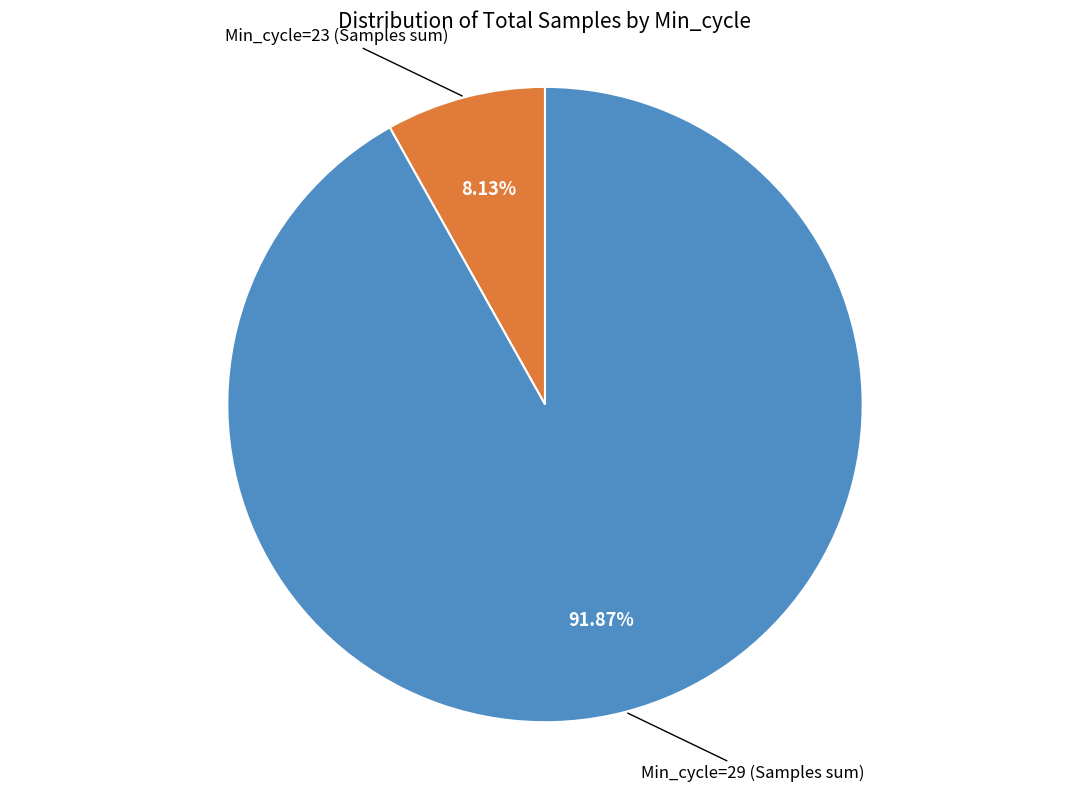

To the nearest percent, what is the average slice percentage?

50%